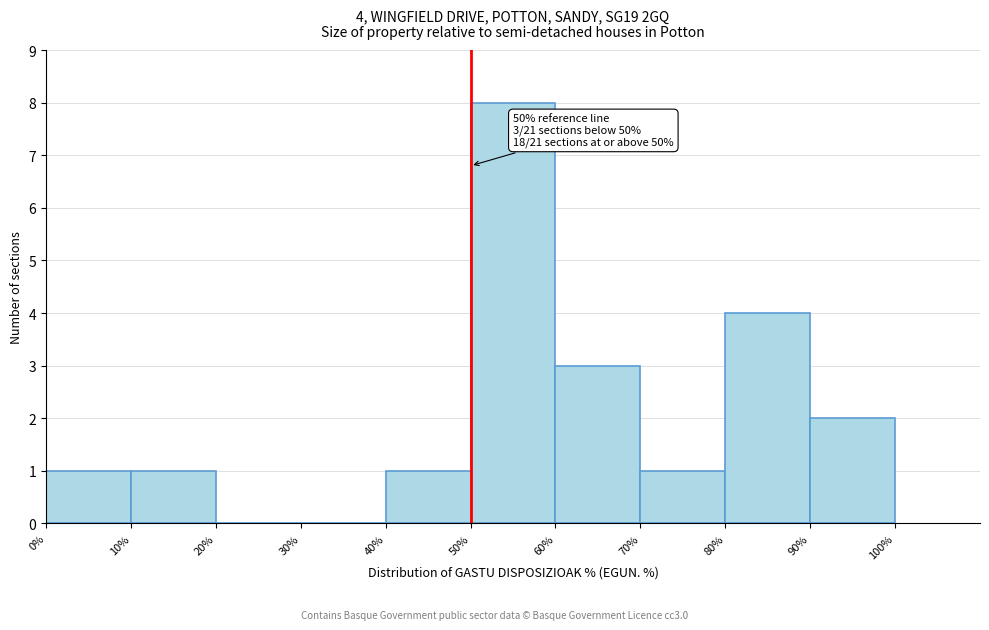

Over which range of the x-axis is the bar tallest?

50% to 60%